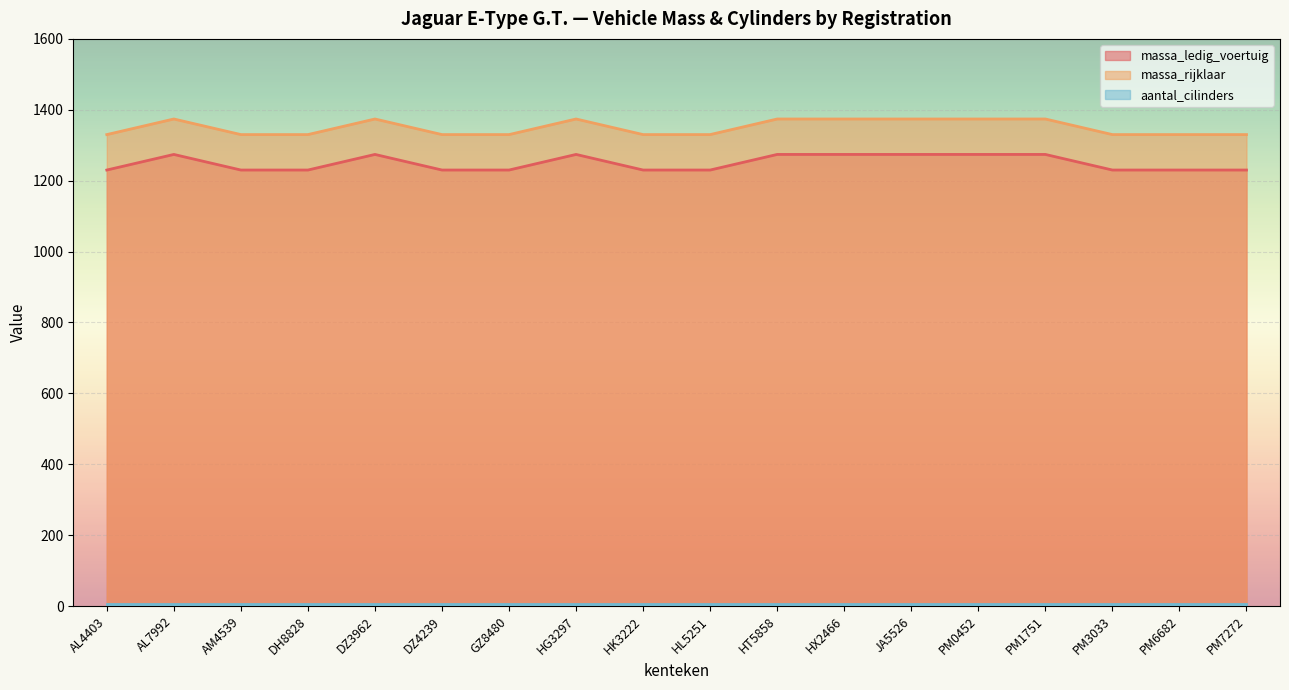

Reading left to right, transcribe all the data shown in this chart.

massa_ledig_voertuig: 1230	1274	1230	1230	1274	1230	1230	1274	1230	1230	1274	1274	1274	1274	1274	1230	1230	1230
massa_rijklaar: 1330	1374	1330	1330	1374	1330	1330	1374	1330	1330	1374	1374	1374	1374	1374	1330	1330	1330